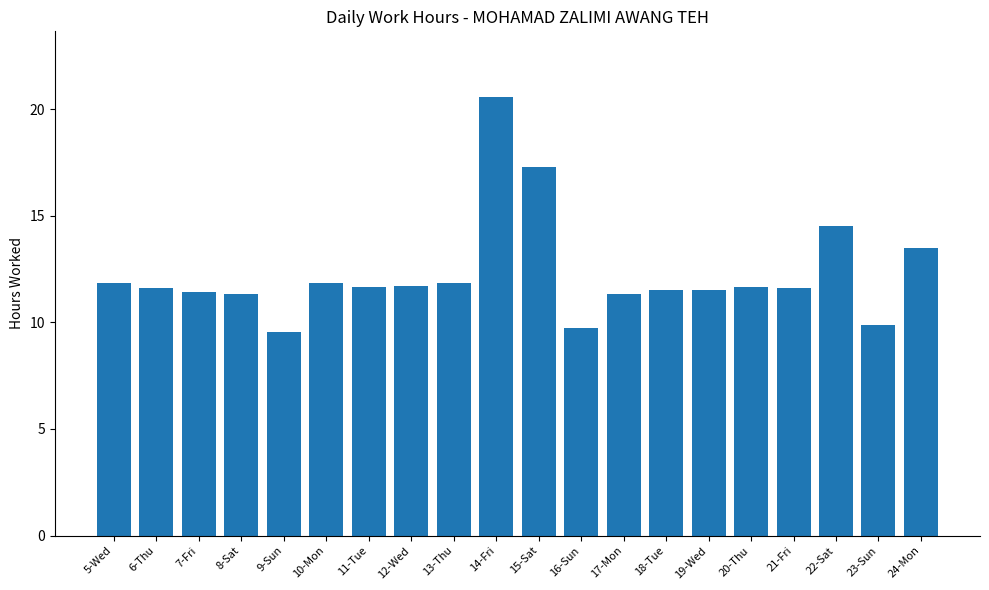

Read the value at 15-Sat.

17.3